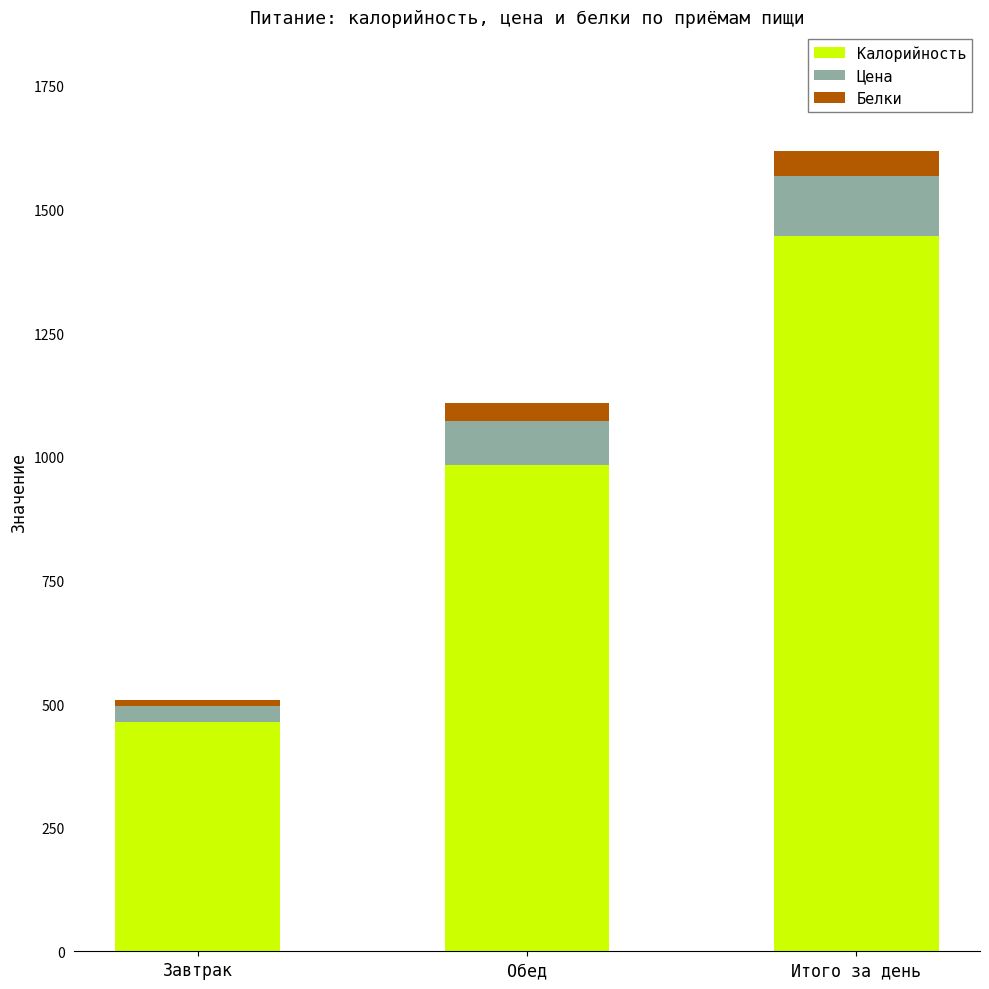

What is the average value of the Калорийность series?

963.8